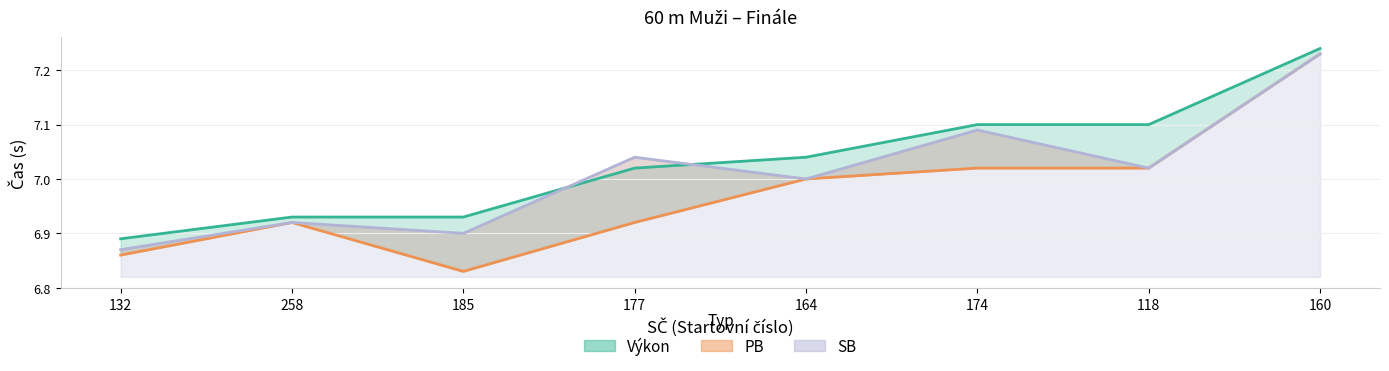

What is the difference between the maximum and minimum values in the Výkon series?

0.4